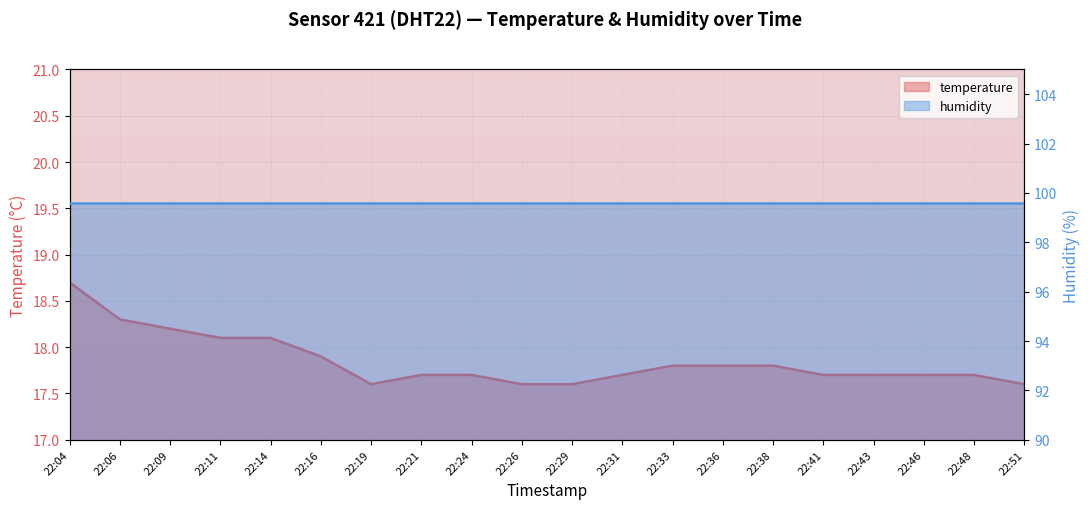

What is the change in value from 22:19 to 22:21?

+0.1